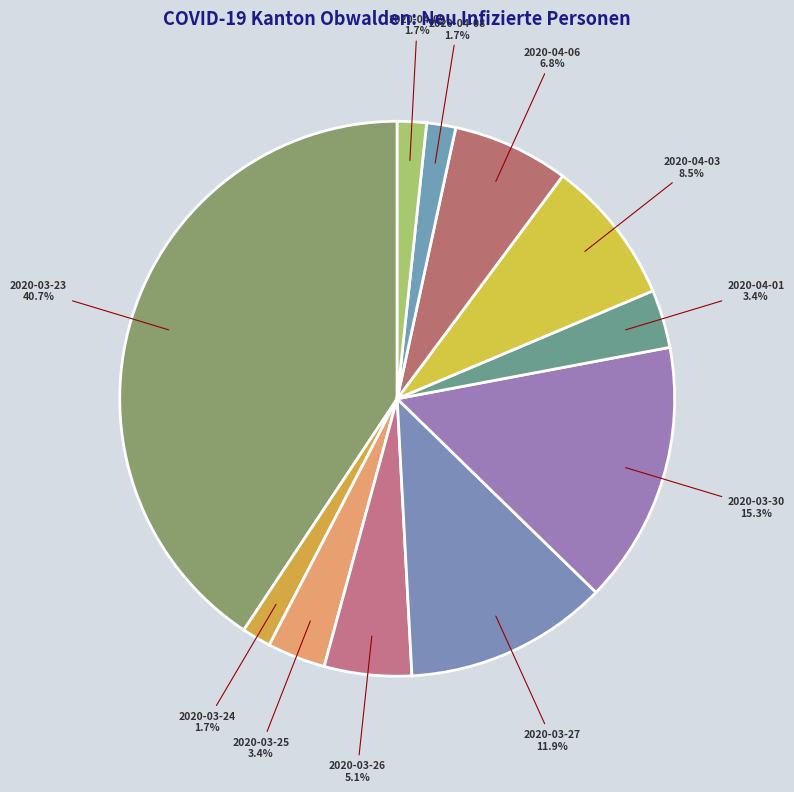

Is 2020-04-06 the majority of the pie?

No